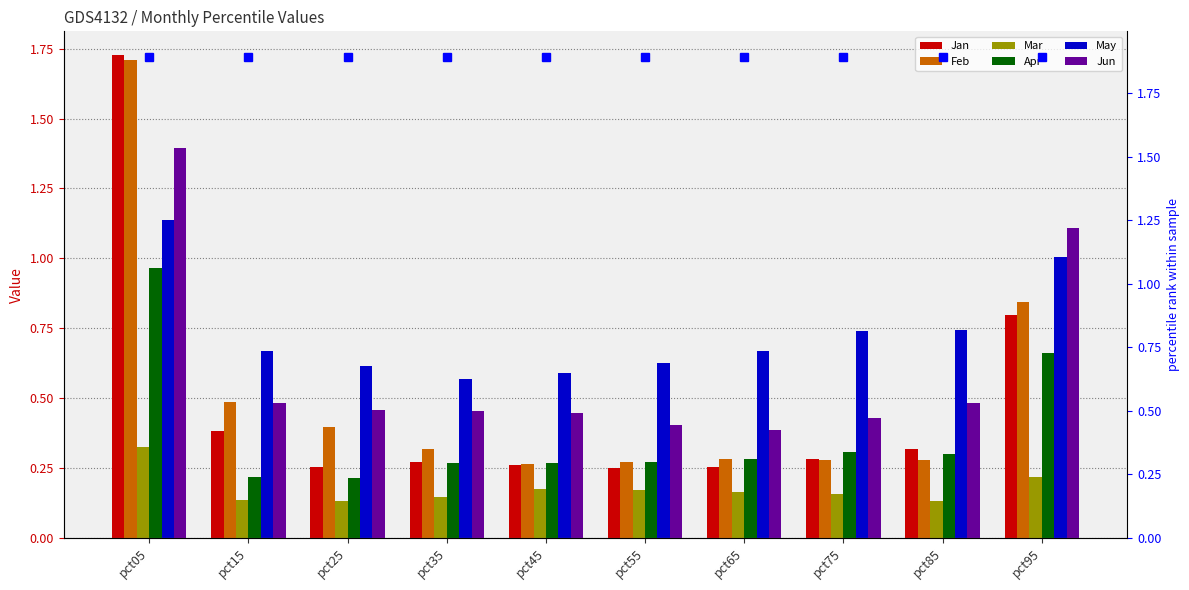

What value does the Mar series have at pct75?

0.2